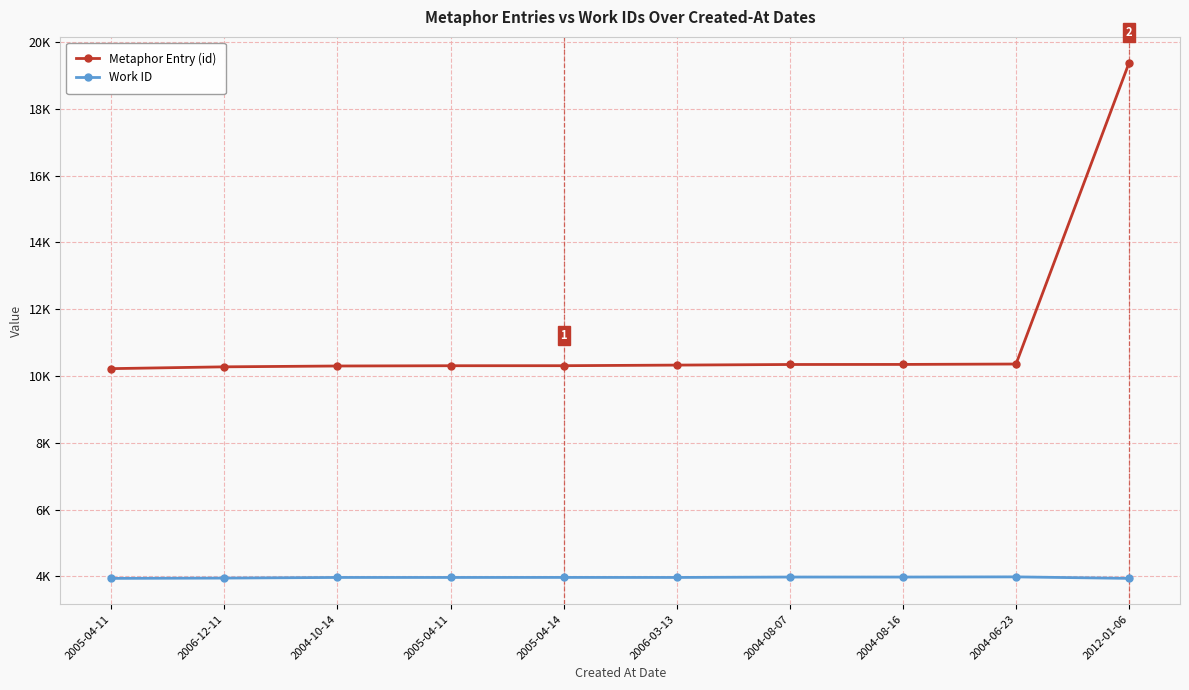

Does the chart have visible grid lines?

Yes